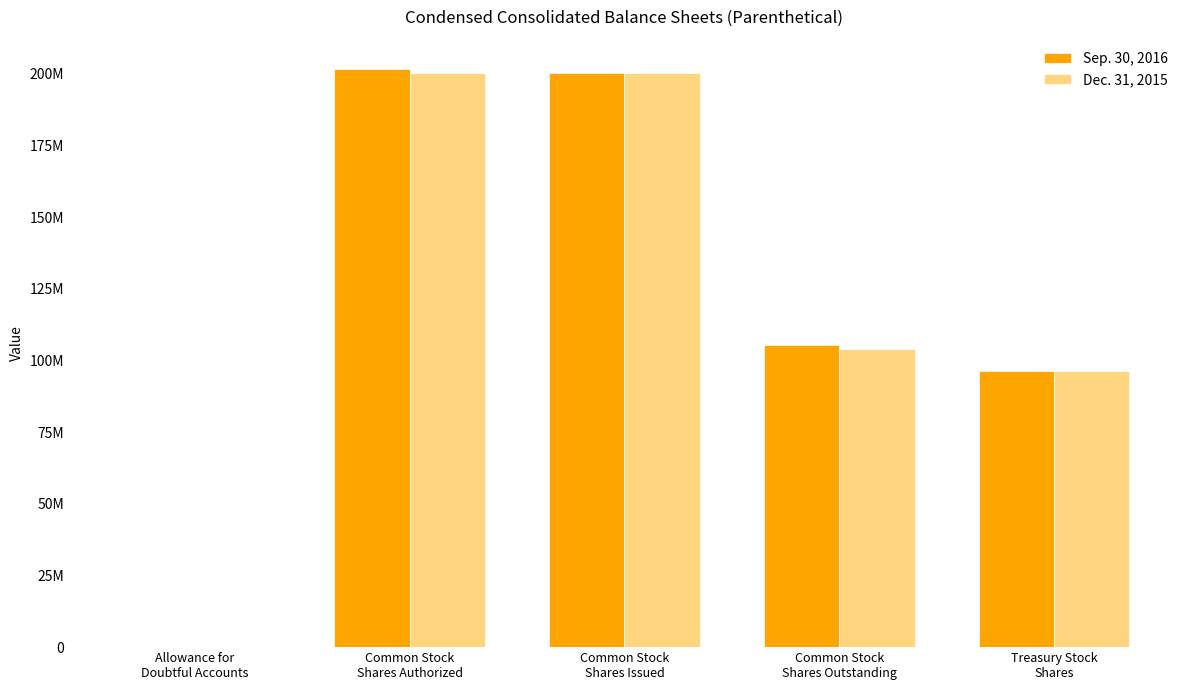

At Common Stock
Shares Outstanding, list the series in order from largest to smallest.

Sep. 30, 2016, Dec. 31, 2015